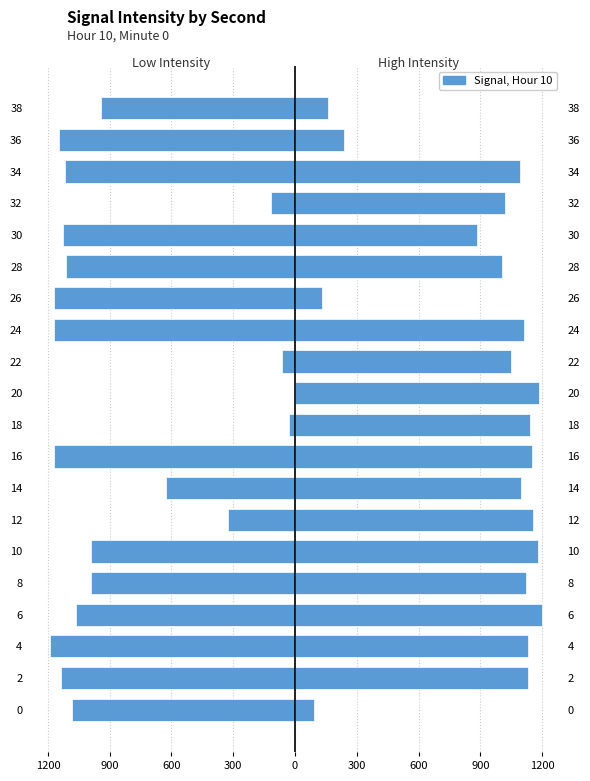

What is the maximum value shown in the chart?

1200.0